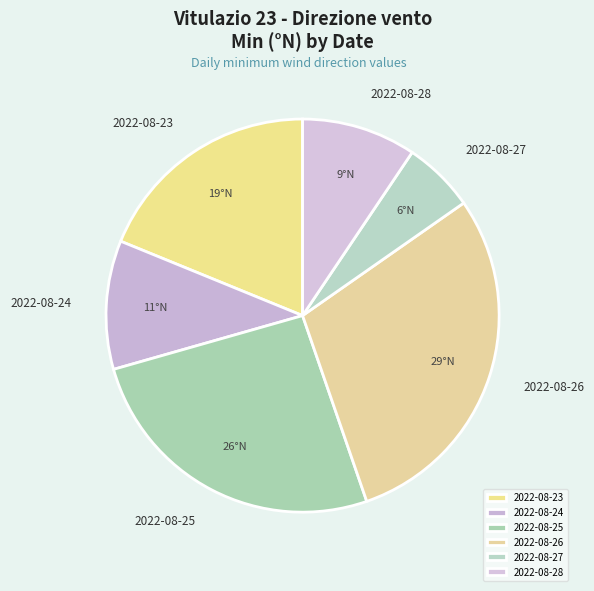

Which has a higher value, 2022-08-27 or 2022-08-28?

2022-08-28